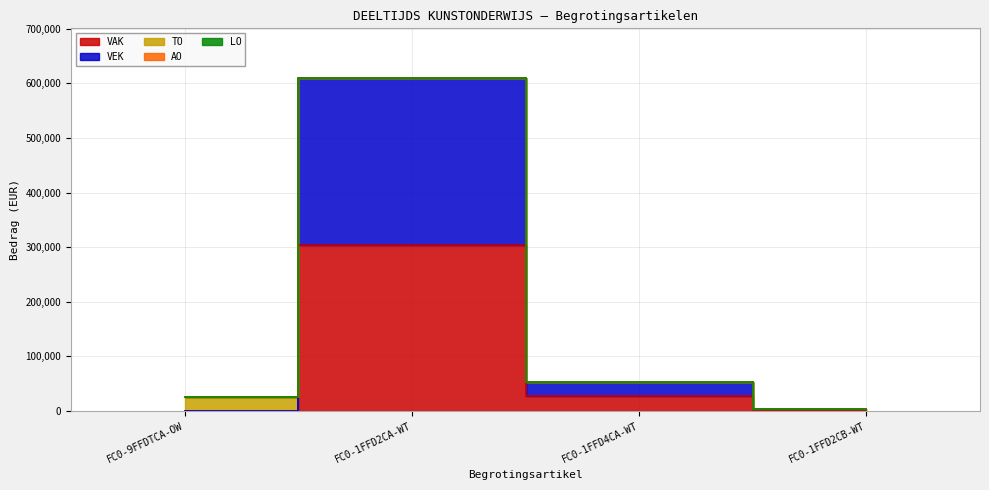

What is the difference between the VEK values at FC0-1FFD4CA-WT and FC0-9FFDTCA-OW?

26799